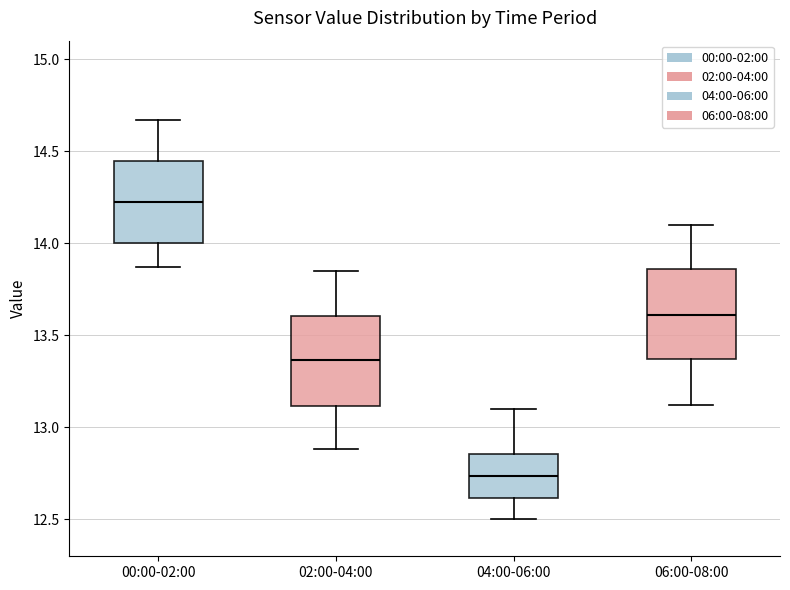

Reading left to right, read every box against the y-axis: the position of its median line, the range the box covers, and the ends of its whiskers. The values are not printed on the chart, so give them approximately, as read against the axis.

00:00-02:00: median 14.25, box 14.00 to 14.45, whiskers 13.85 to 14.65
02:00-04:00: median 13.35, box 13.10 to 13.60, whiskers 12.90 to 13.85
04:00-06:00: median 12.75, box 12.60 to 12.85, whiskers 12.50 to 13.10
06:00-08:00: median 13.60, box 13.35 to 13.85, whiskers 13.10 to 14.10